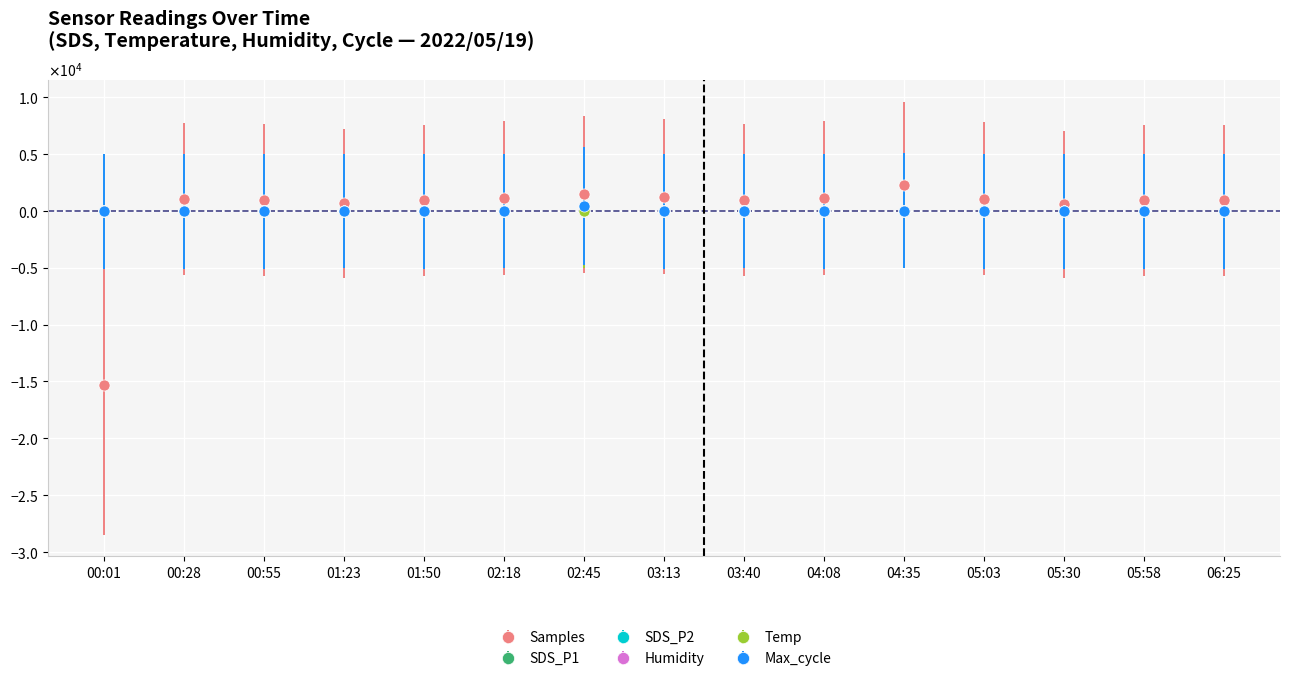

Which series has the largest total across all categories?

Humidity